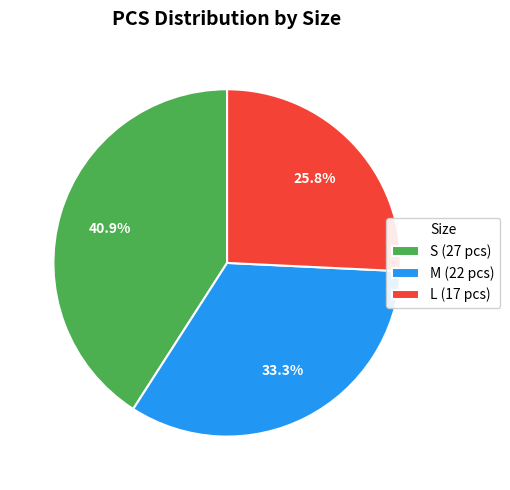

Does any single category account for the majority?

No